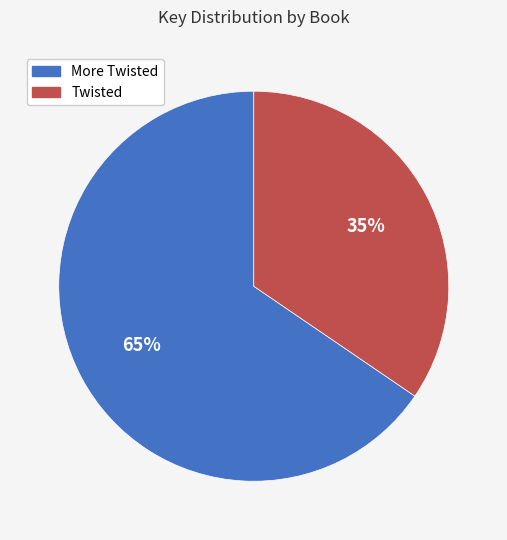

What is the smallest slice in the pie chart?

Twisted